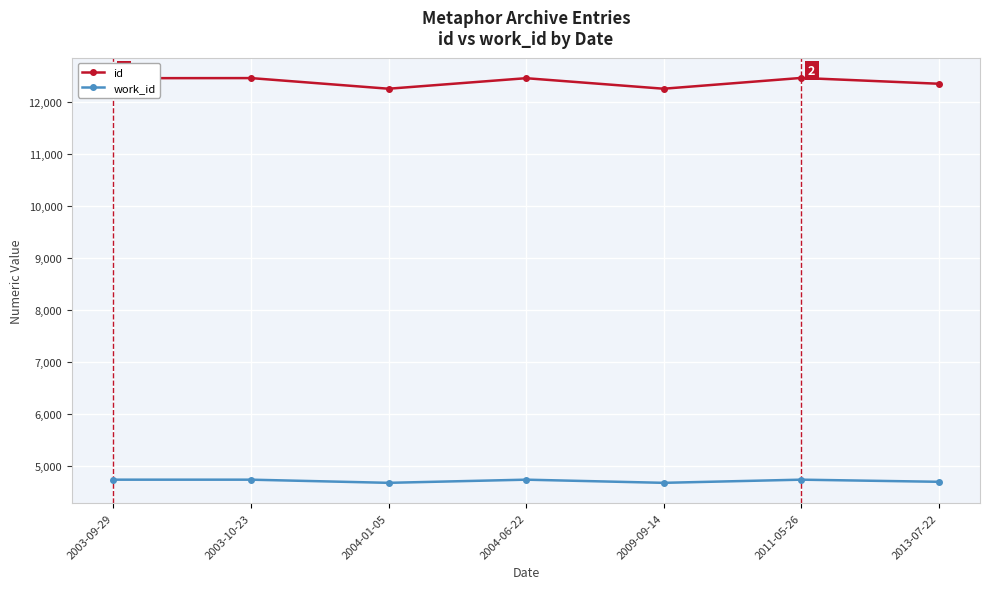

What is the difference between the second highest and second lowest values in the id series?

205